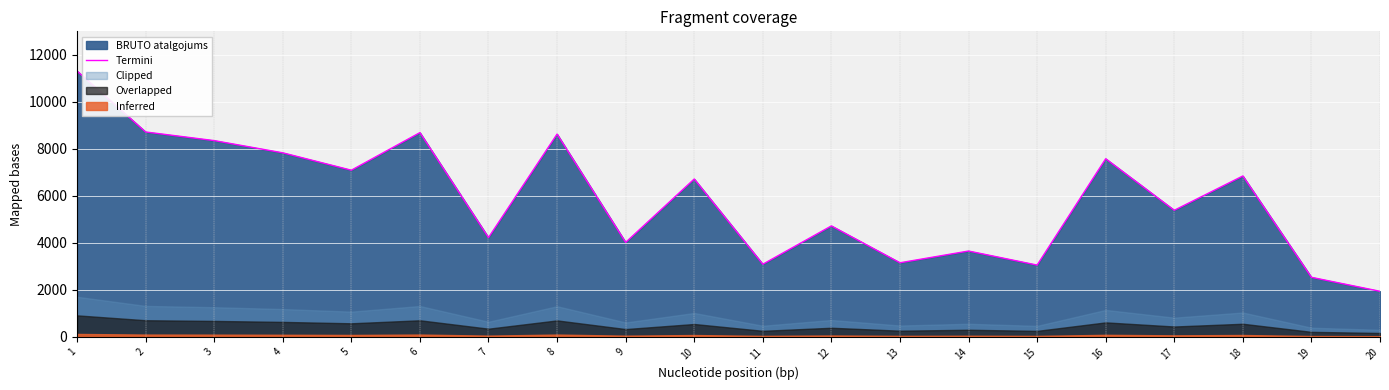

What is the difference between the values at 11 and 18?

3758.2